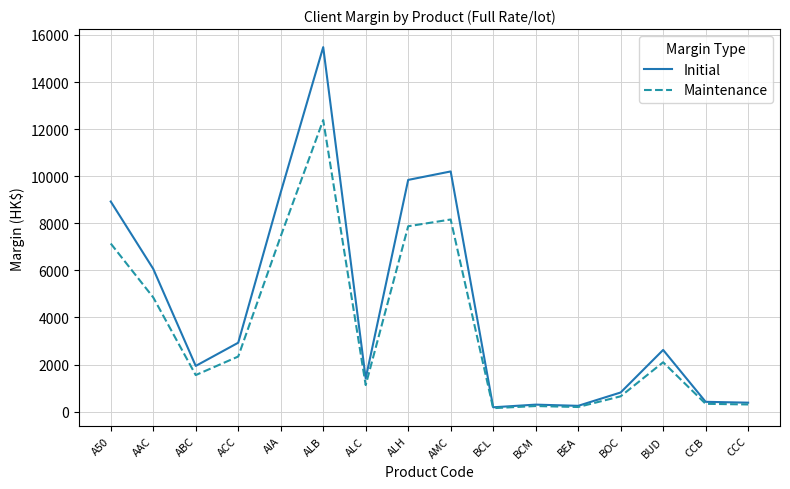

True or false: Maintenance has a value of 196 at BEA.

True